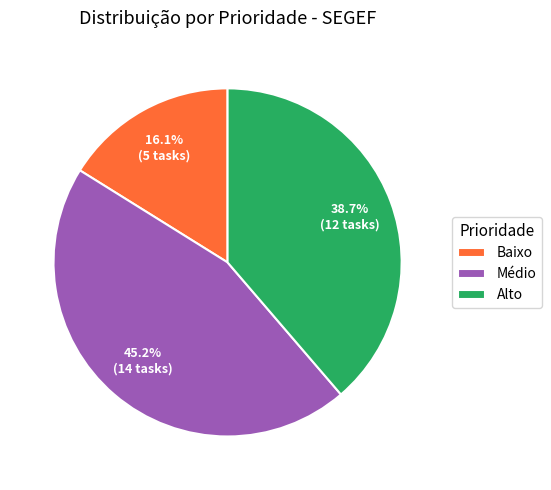

What portion of the pie excludes Alto?

61.3%